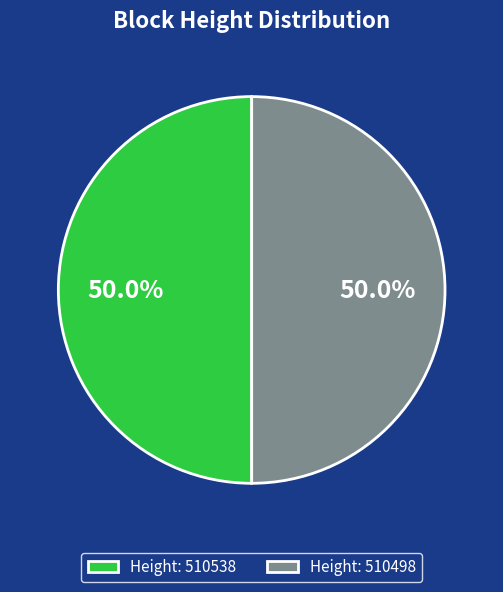

What is the ratio of the value at Height: 510498 to the value at Height: 510538?

1.0